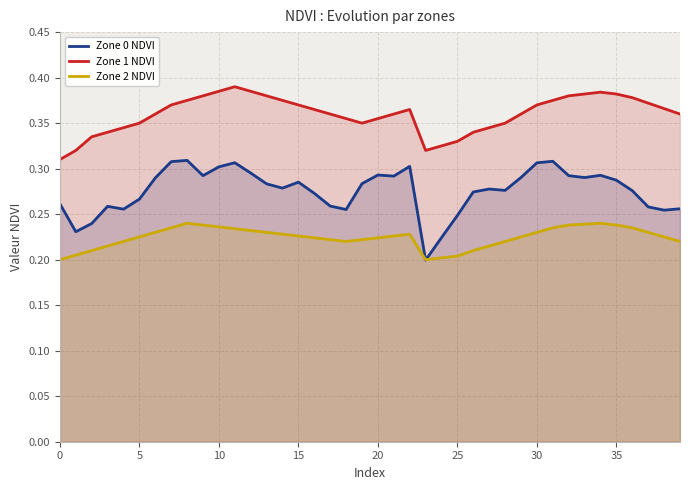

At which category does the chart reach its minimum across all series?

23